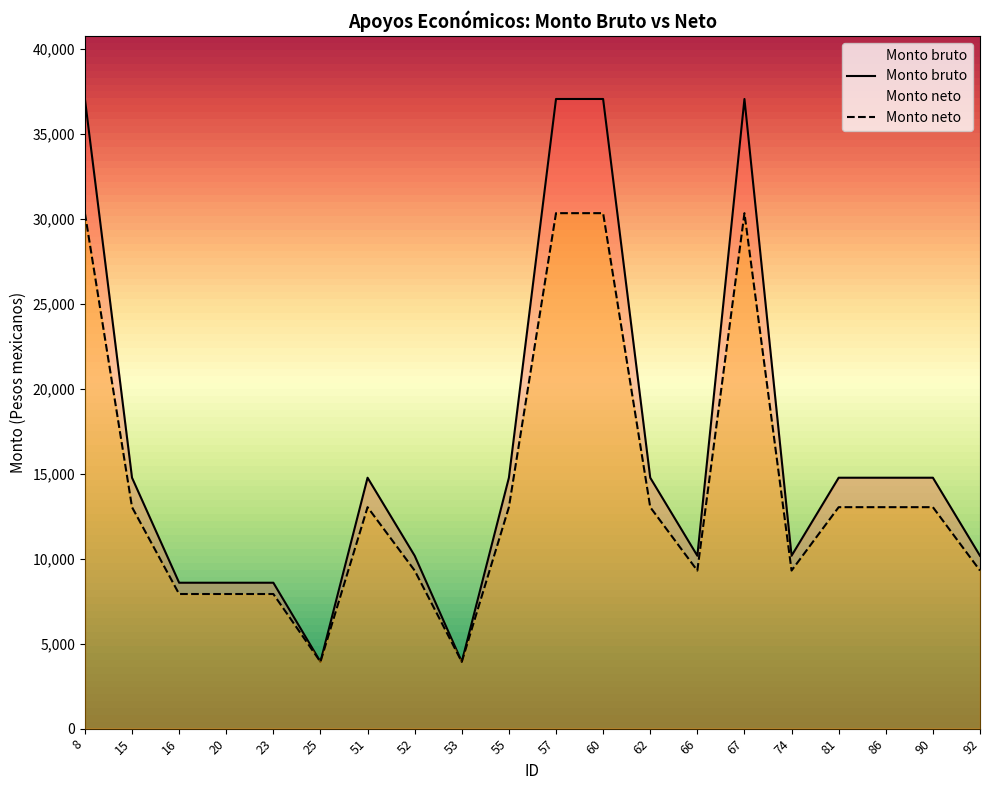

Which category has the lowest value in the Monto neto series?

25